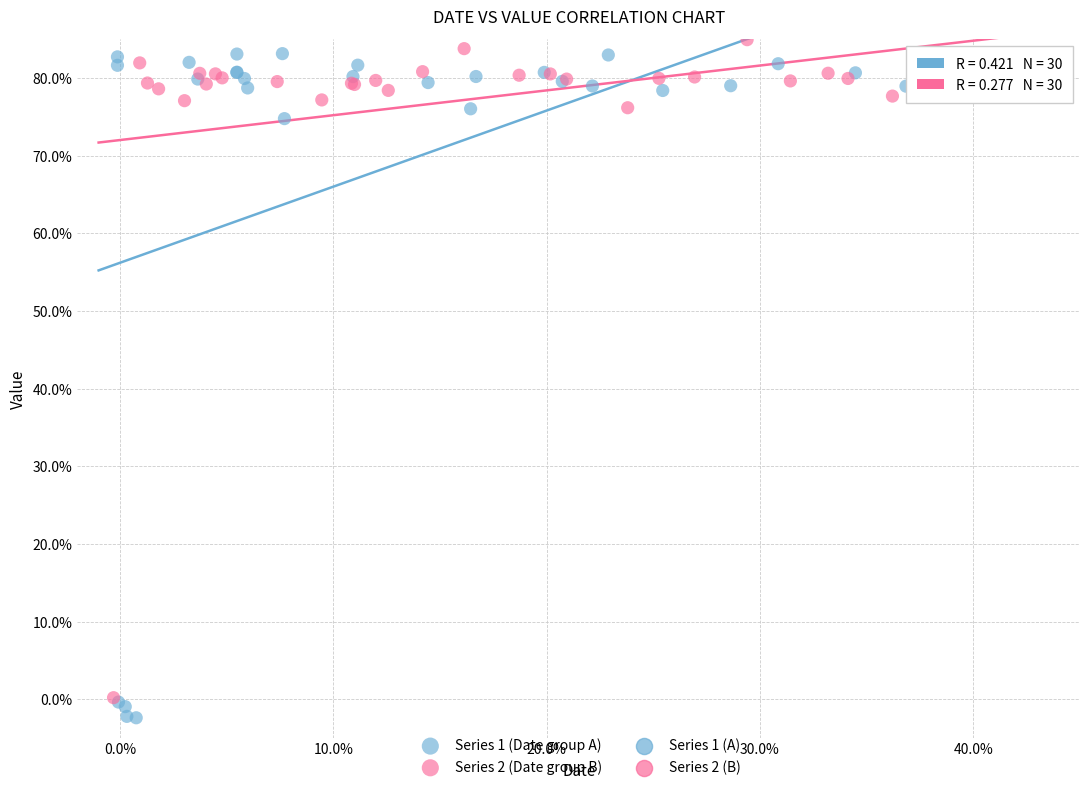

Which series reaches the minimum Y coordinate?

Series 1 (Date group A)